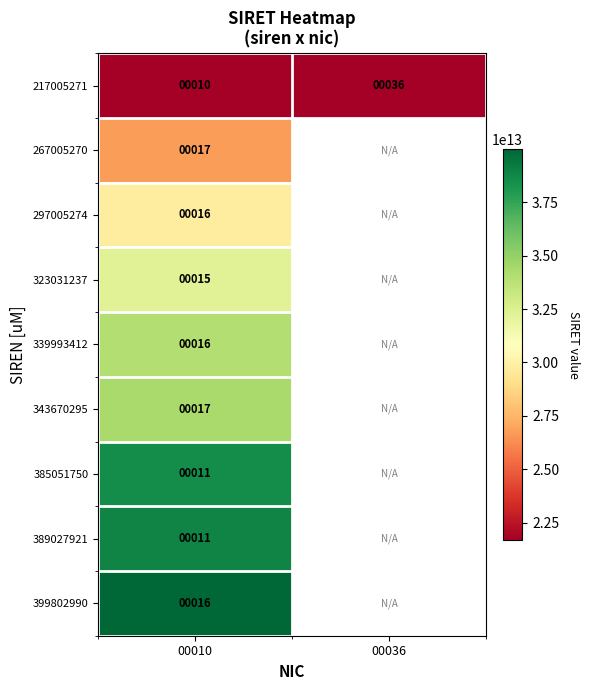

True or false: 343670295 has a value of 17 at 00010.

True